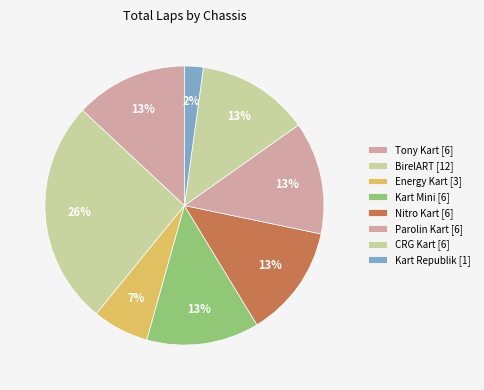

How many segments does this pie chart have?

8